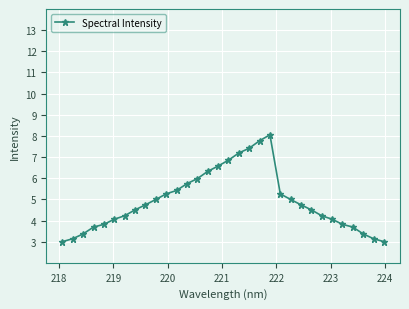

What is the smallest value displayed?

3.0